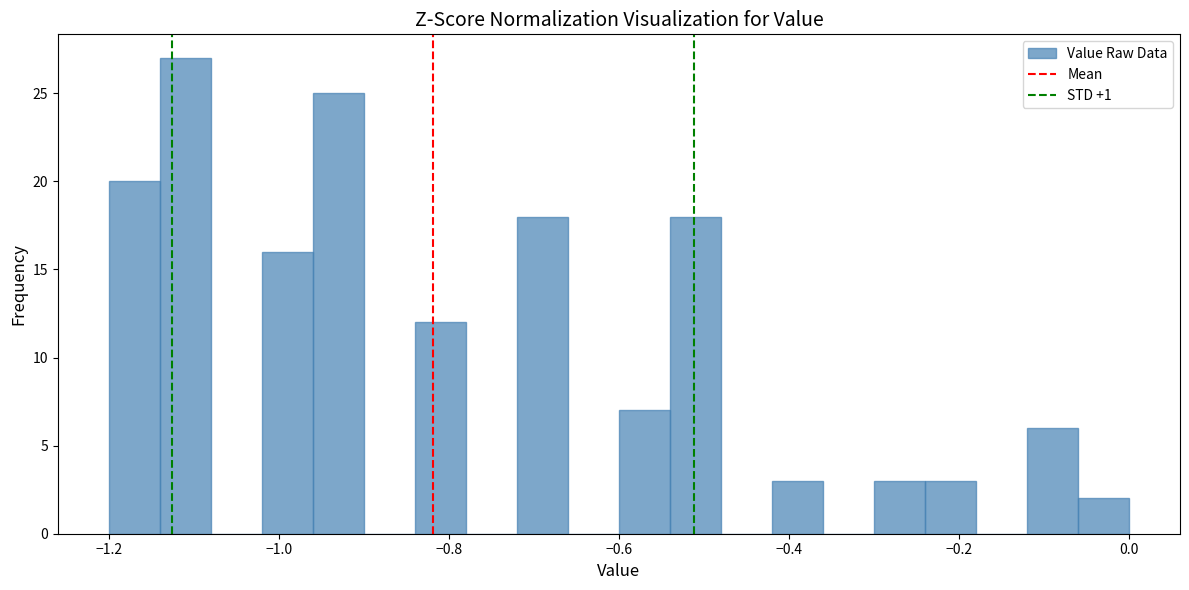

Read against the x-axis, roughly where is the centre of the tallest bar?

-1.10